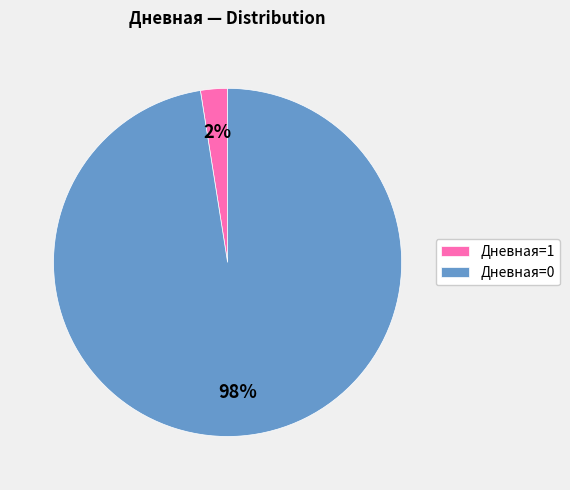

Count the number of slices in the pie.

2